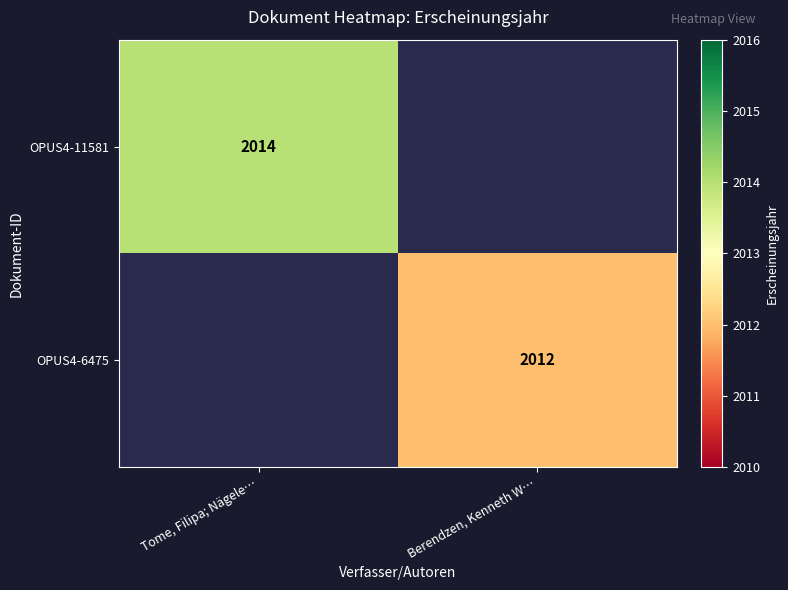

The OPUS4-6475 series shows 2012 at Berendzen, Kenneth W…. True or false?

True